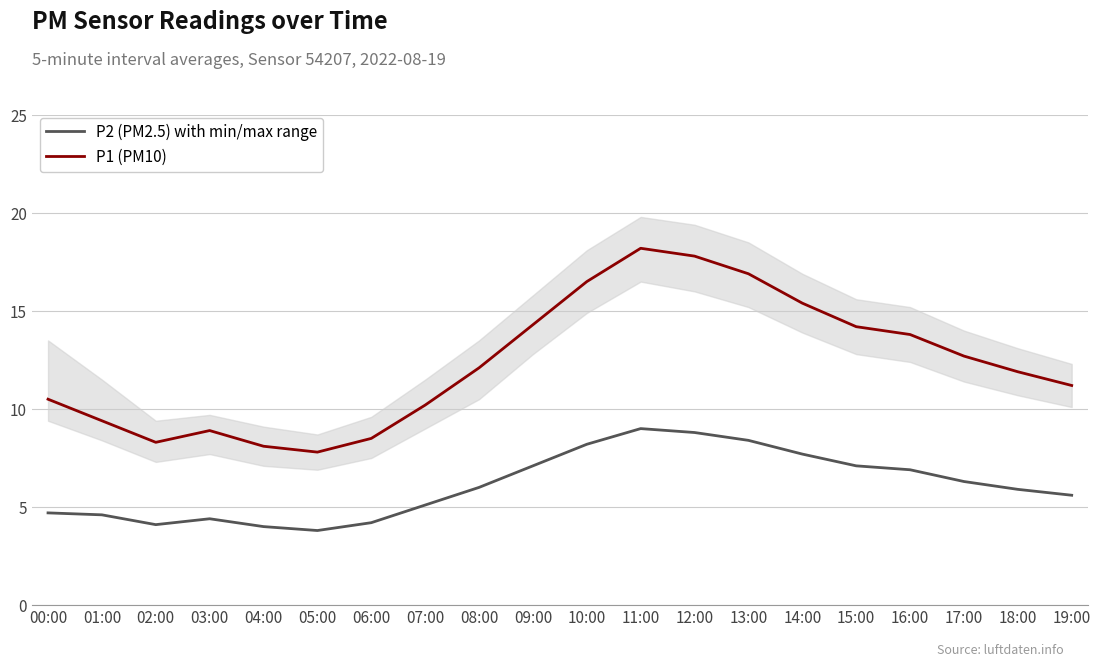

Count the number of data series in this chart.

2